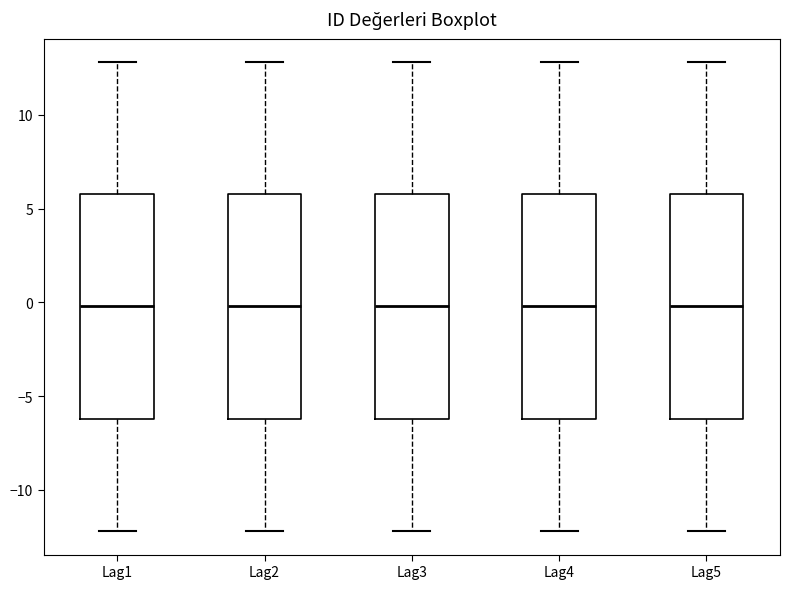

Where does the lower whisker of the box for Lag5 end on the y-axis? The values are not printed on the chart, so give them approximately, as read against the axis.

-12